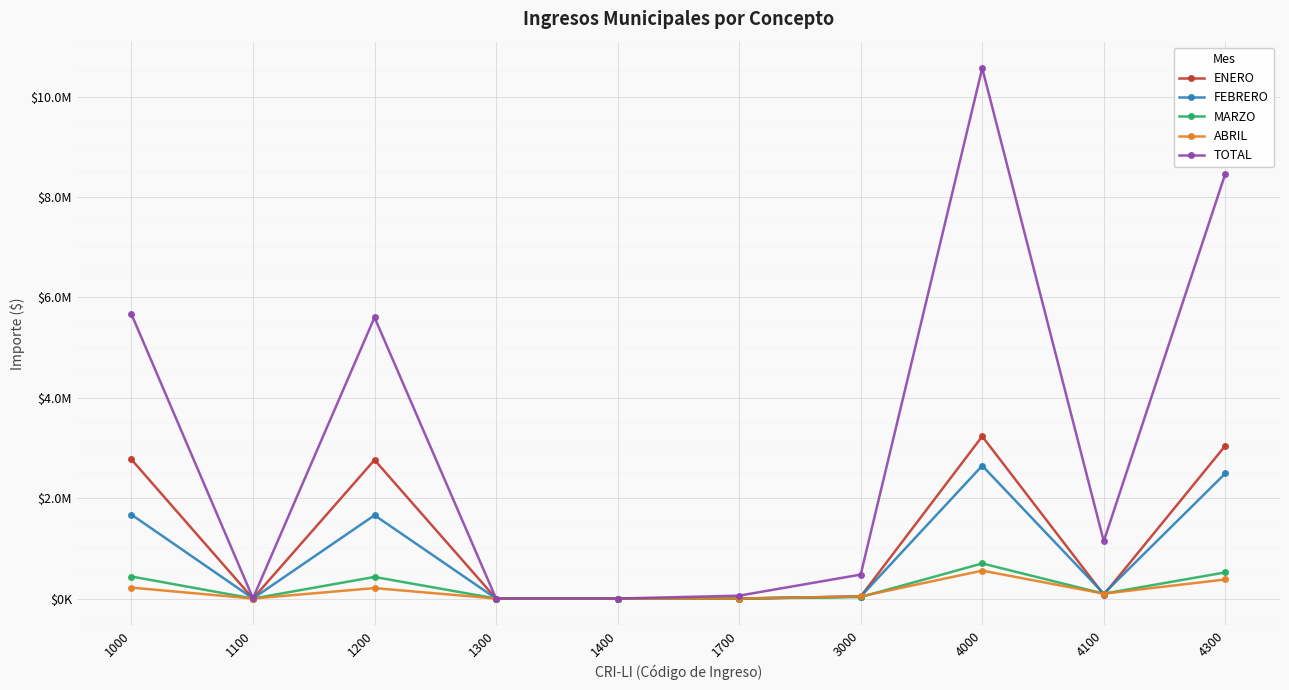

What is the sum of the FEBRERO values at 4300 and 3000?

2532808